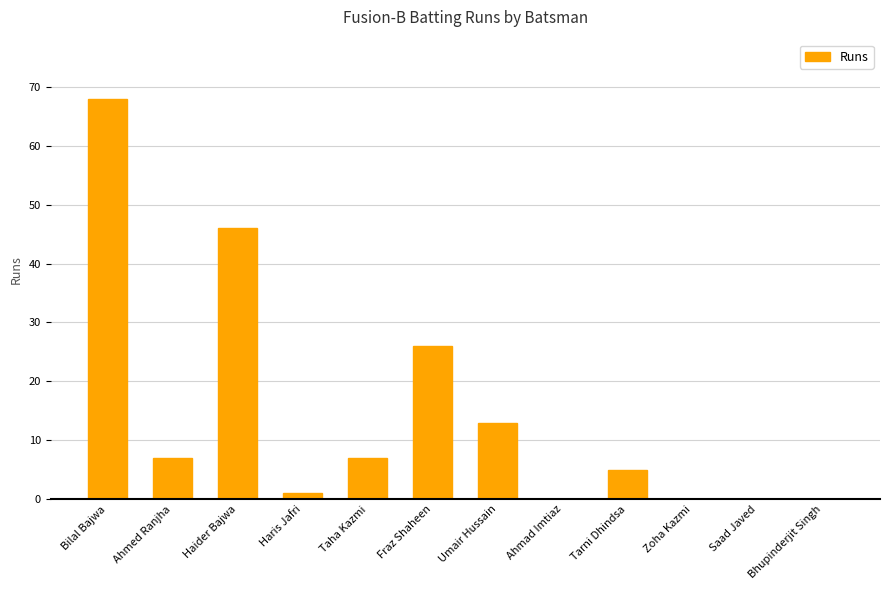

Reading left to right, what are all the values shown in this chart?

Bilal Bajwa=68	Ahmed Ranjha=7	Haider Bajwa=46	Haris Jafri=1	Taha Kazmi=7	Fraz Shaheen=26	Umair Hussain=13	Ahmad Imtiaz=0	Tarni Dhindsa=5	Zoha Kazmi=0	Saad Javed=0	Bhupinderjit Singh=0